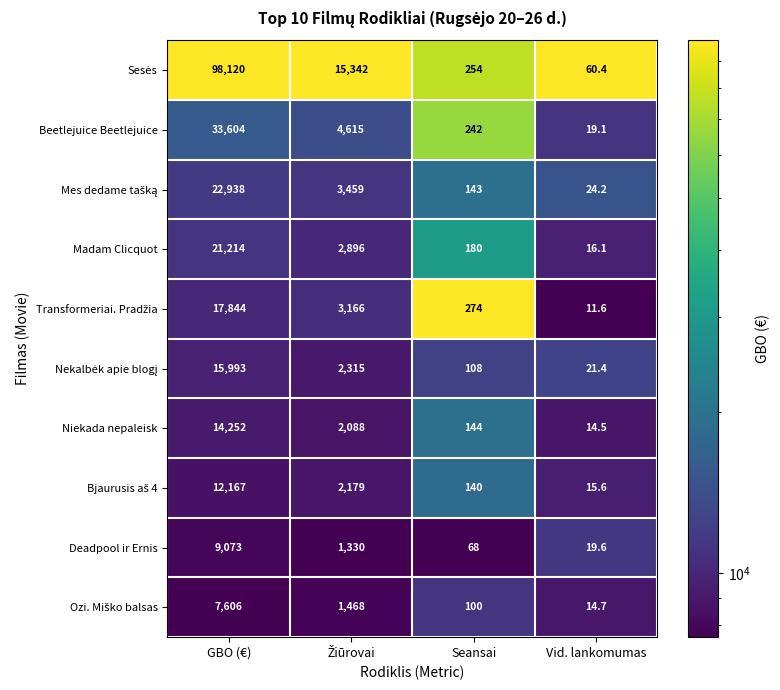

What is the difference between the highest and lowest values at Seansai?

206.0